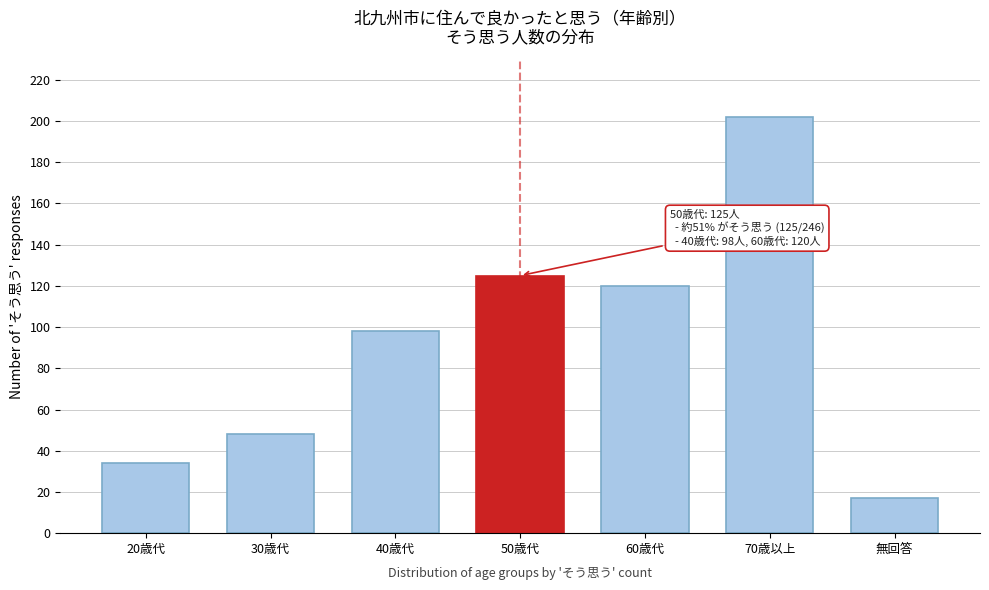

Reading left to right, transcribe all the data shown in this chart.

34	48	98	125	120	202	17